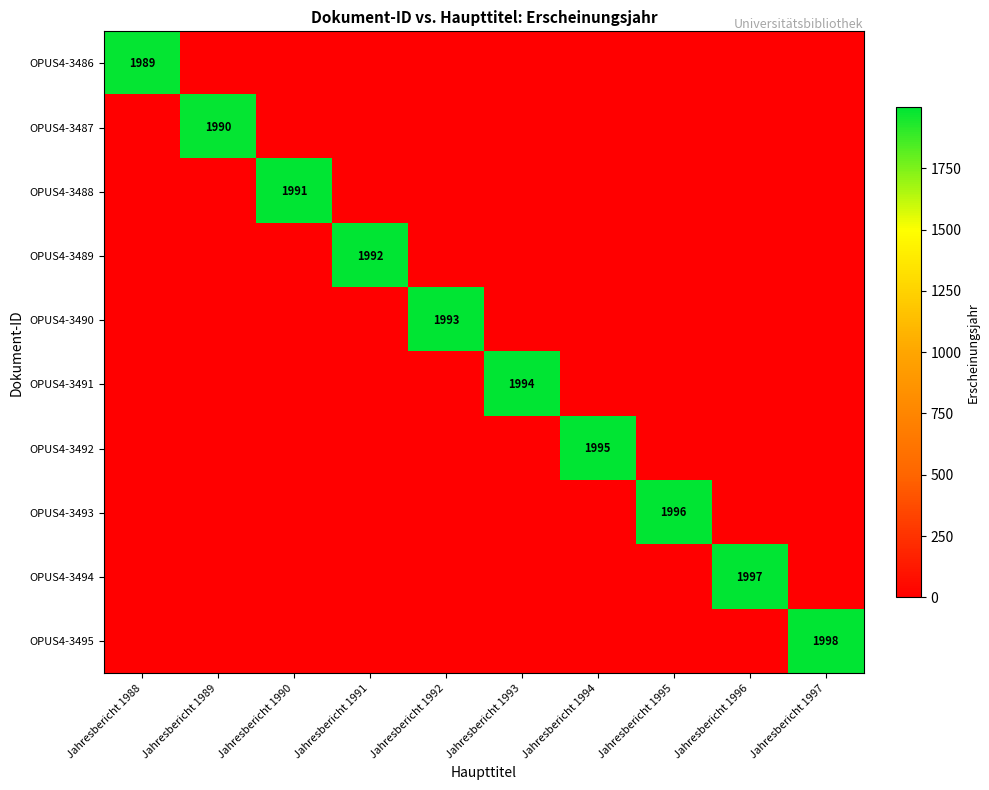

The value of OPUS4-3488 at Jahresbericht 1989 is -941. True or false?

False